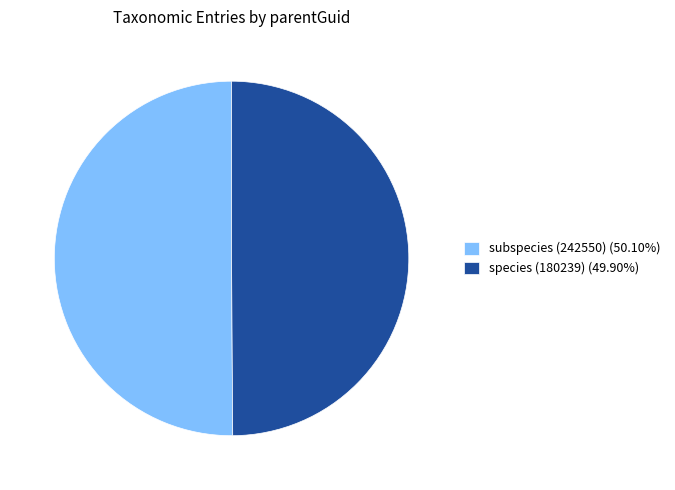

Approximately how many times larger is the value at species (180239) compared to subspecies (242550)?

1.0